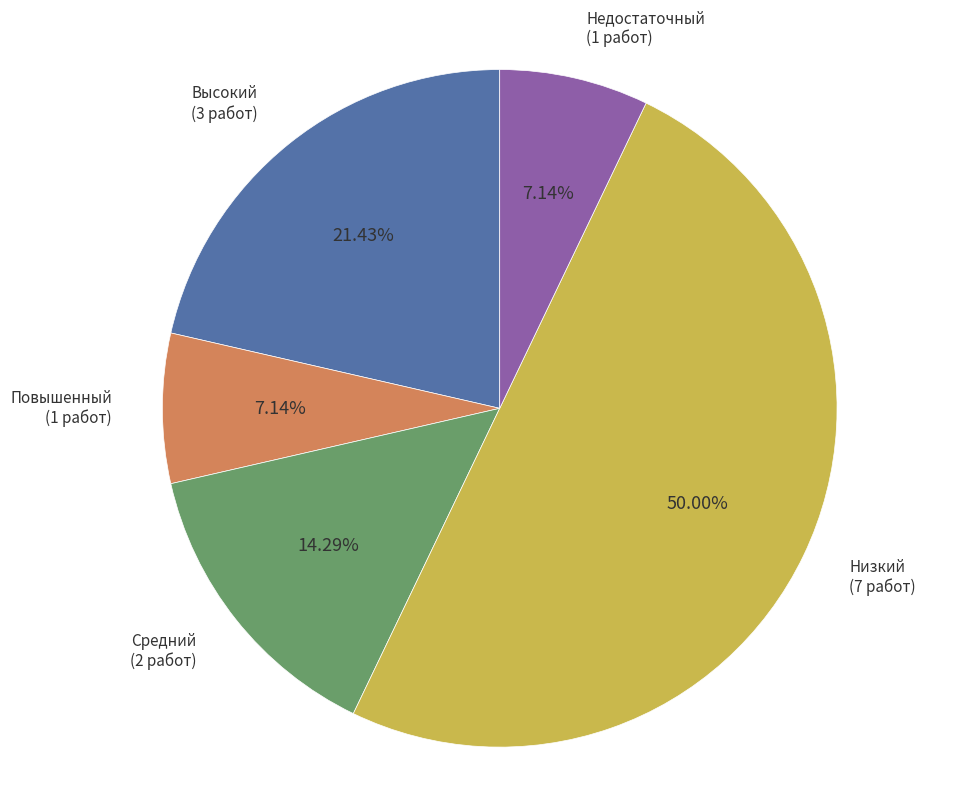

How many slices are in this pie chart?

5